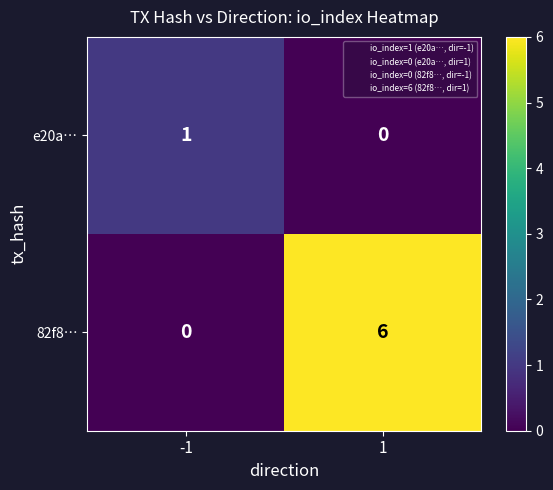

What is the difference between the 82f8… values at -1 and 1?

6